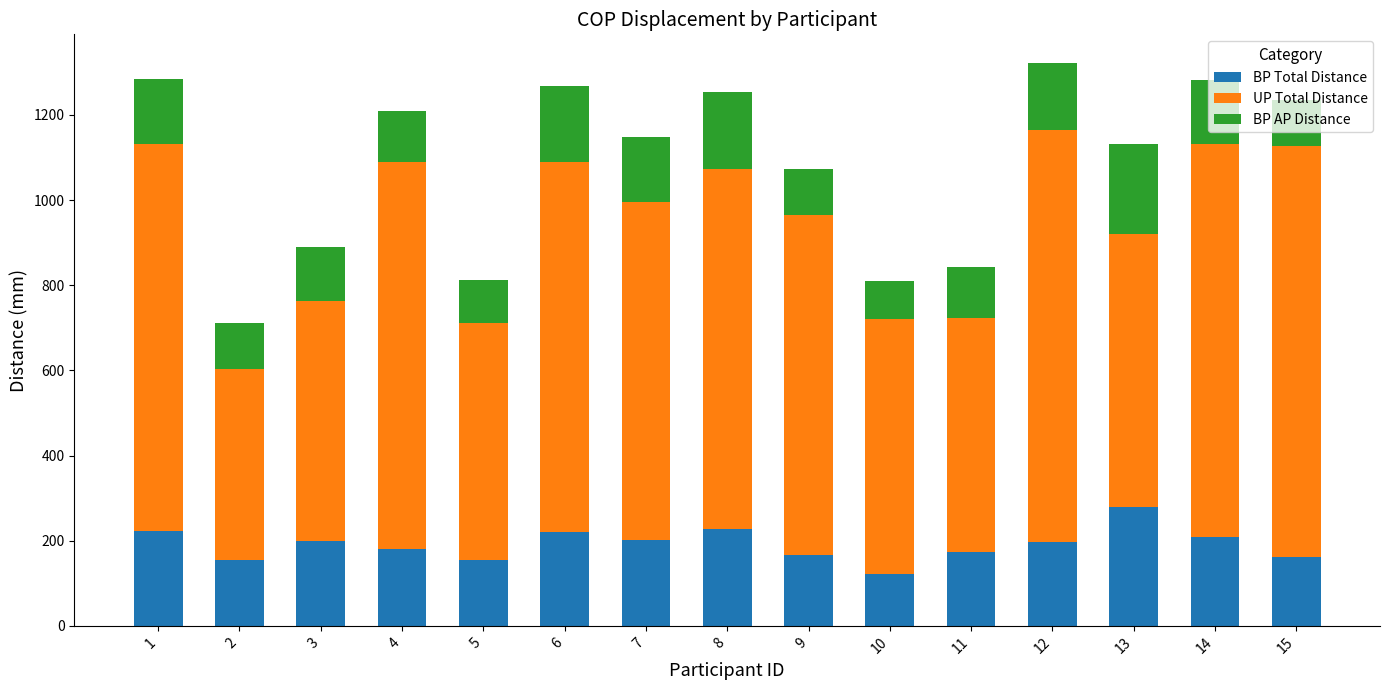

The value of BP Total Distance at 15 is 262.2. True or false?

False